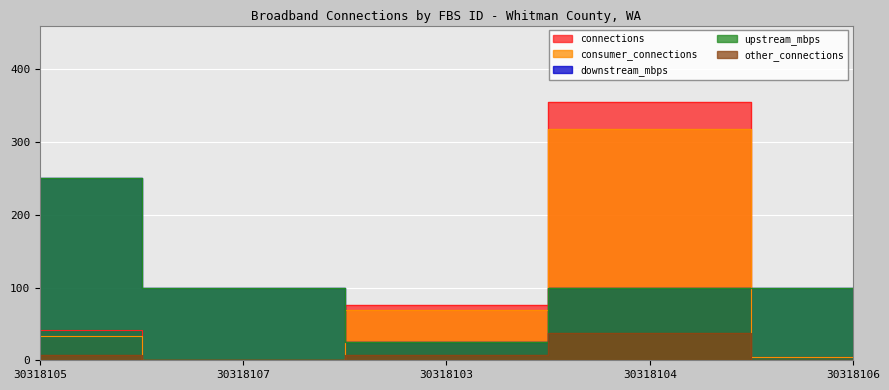

True or false: connections and other_connections intersect in this chart.

False